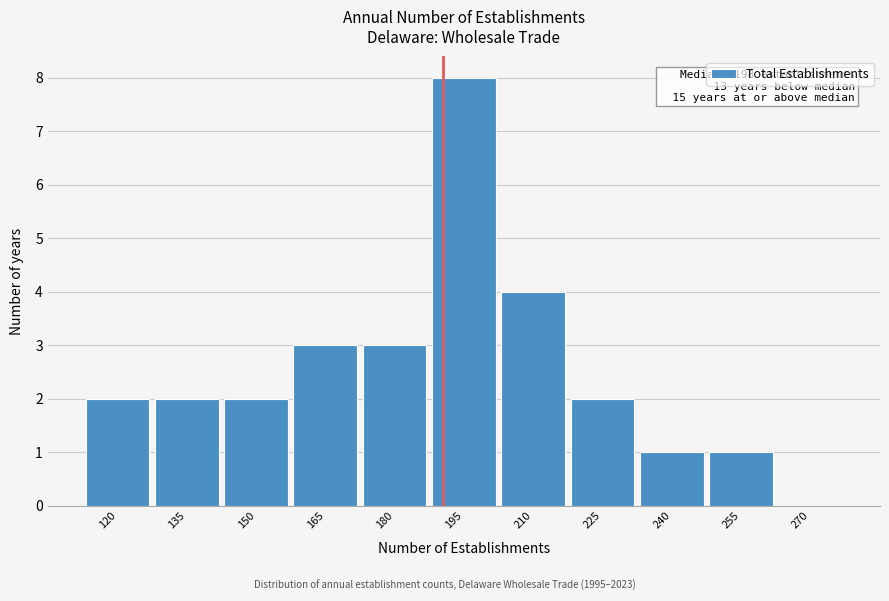

Reading left to right, transcribe all the data shown in this chart.

120=2	135=2	150=2	165=3	180=3	195=8	210=4	225=2	240=1	255=1	270=0